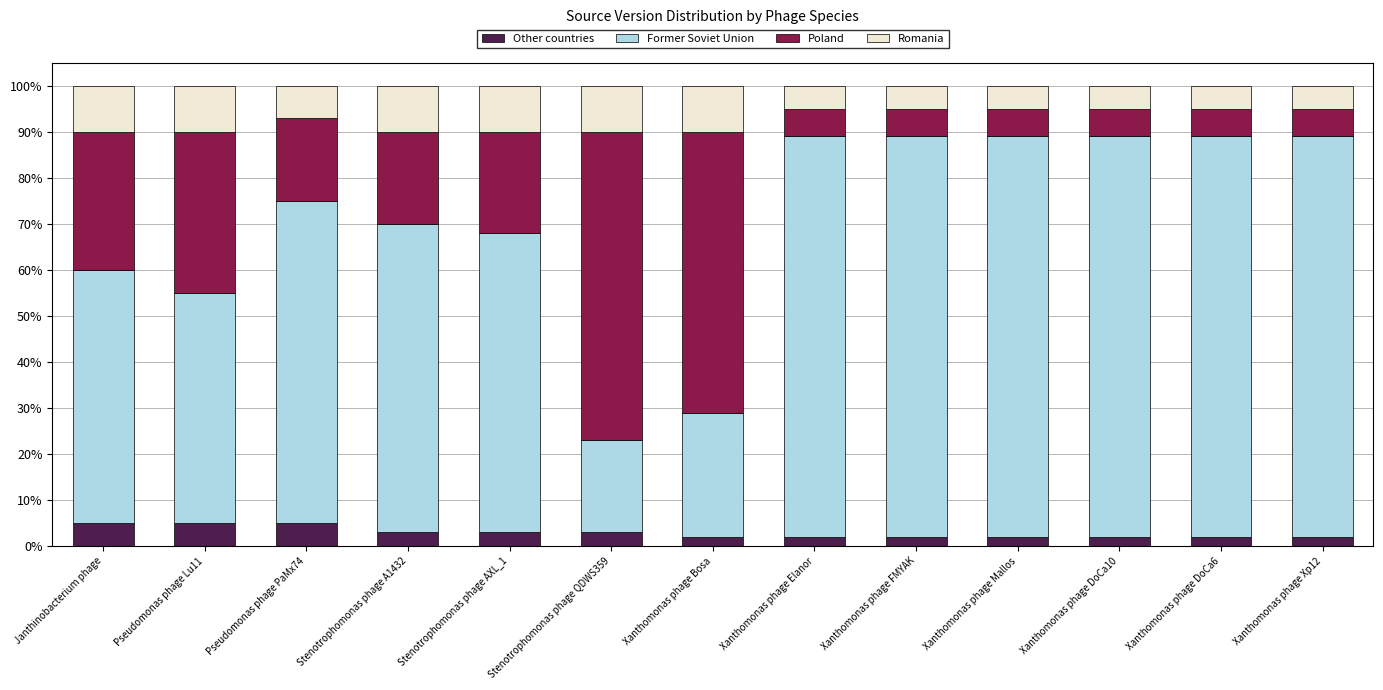

How many series are shown in this chart?

4